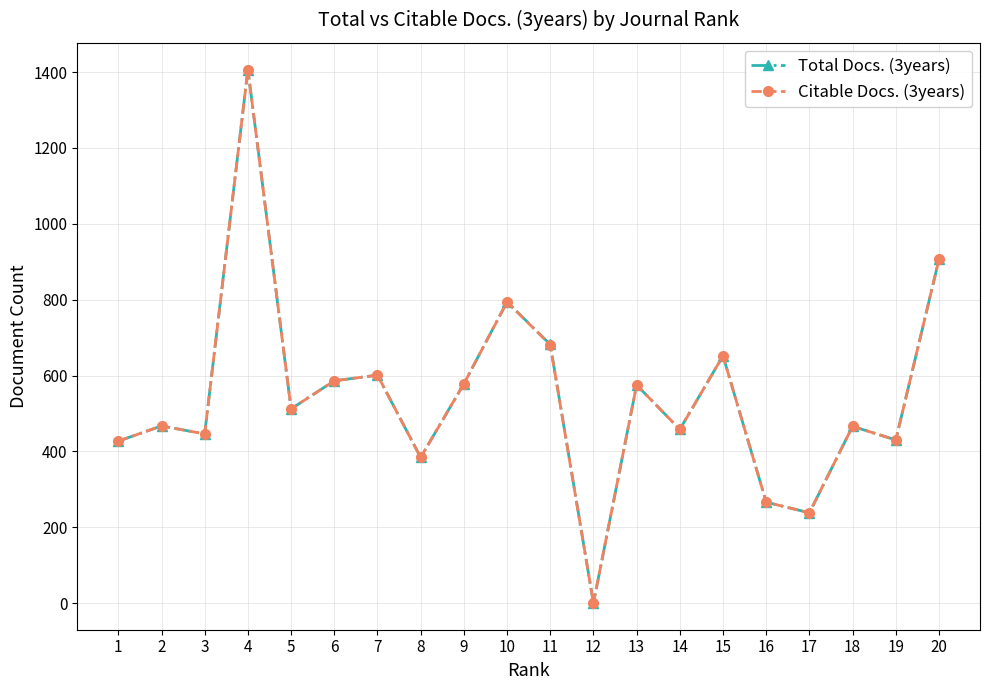

What is the maximum value shown in the chart?

1407